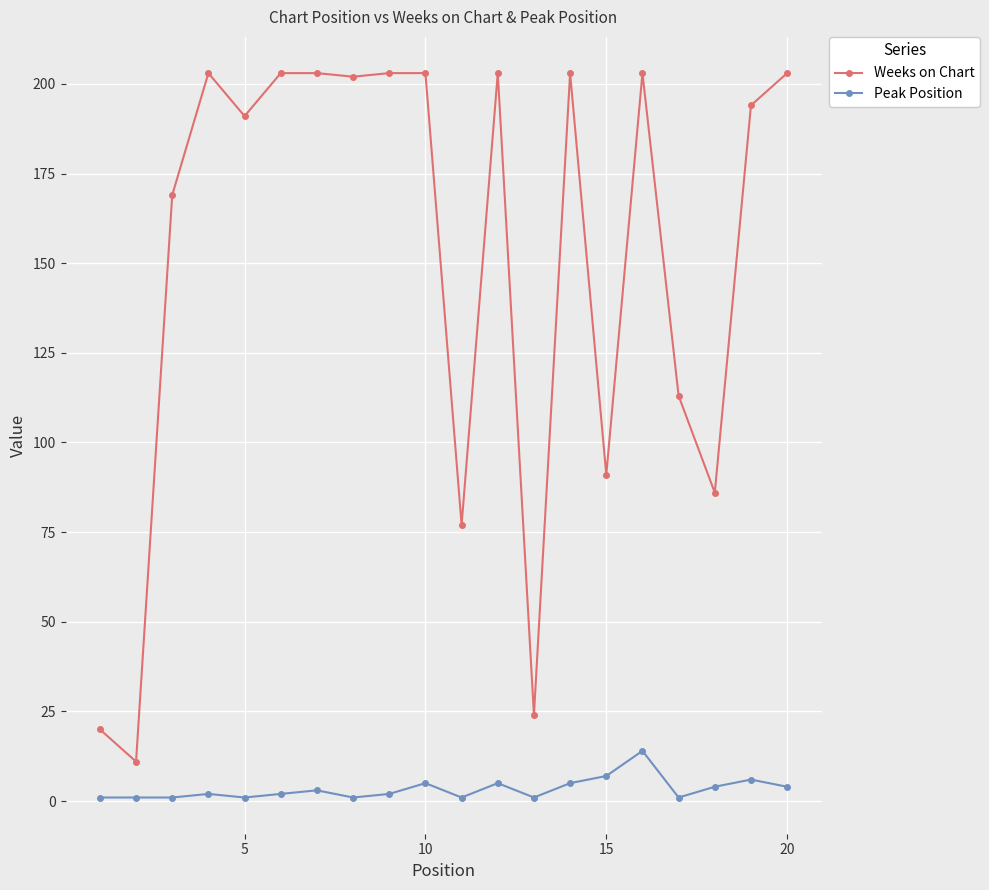

True or false: Peak Position and Weeks on Chart cross at least once.

False